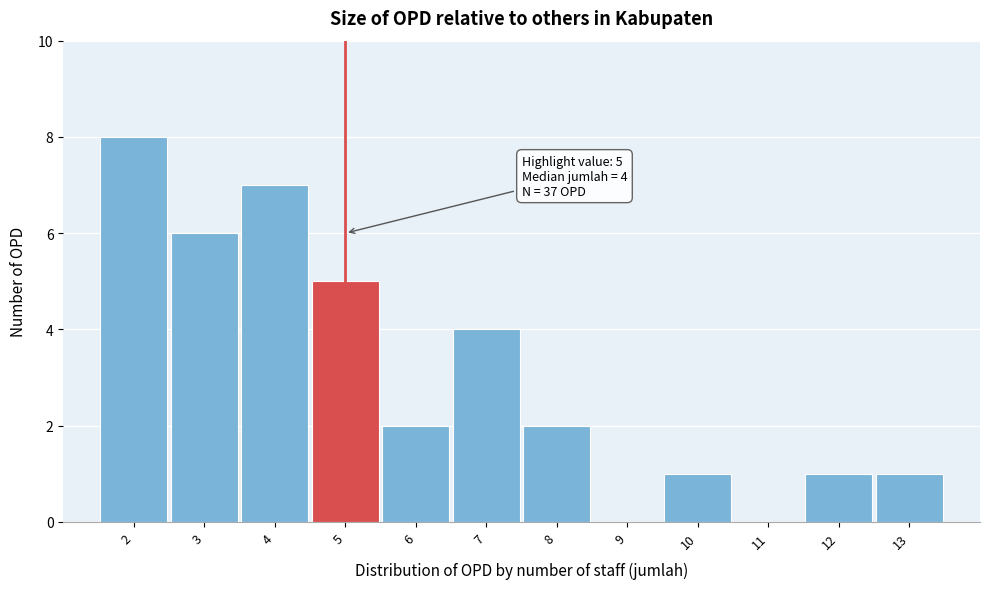

Which range on the x-axis has the tallest bar?

1.5 to 2.5